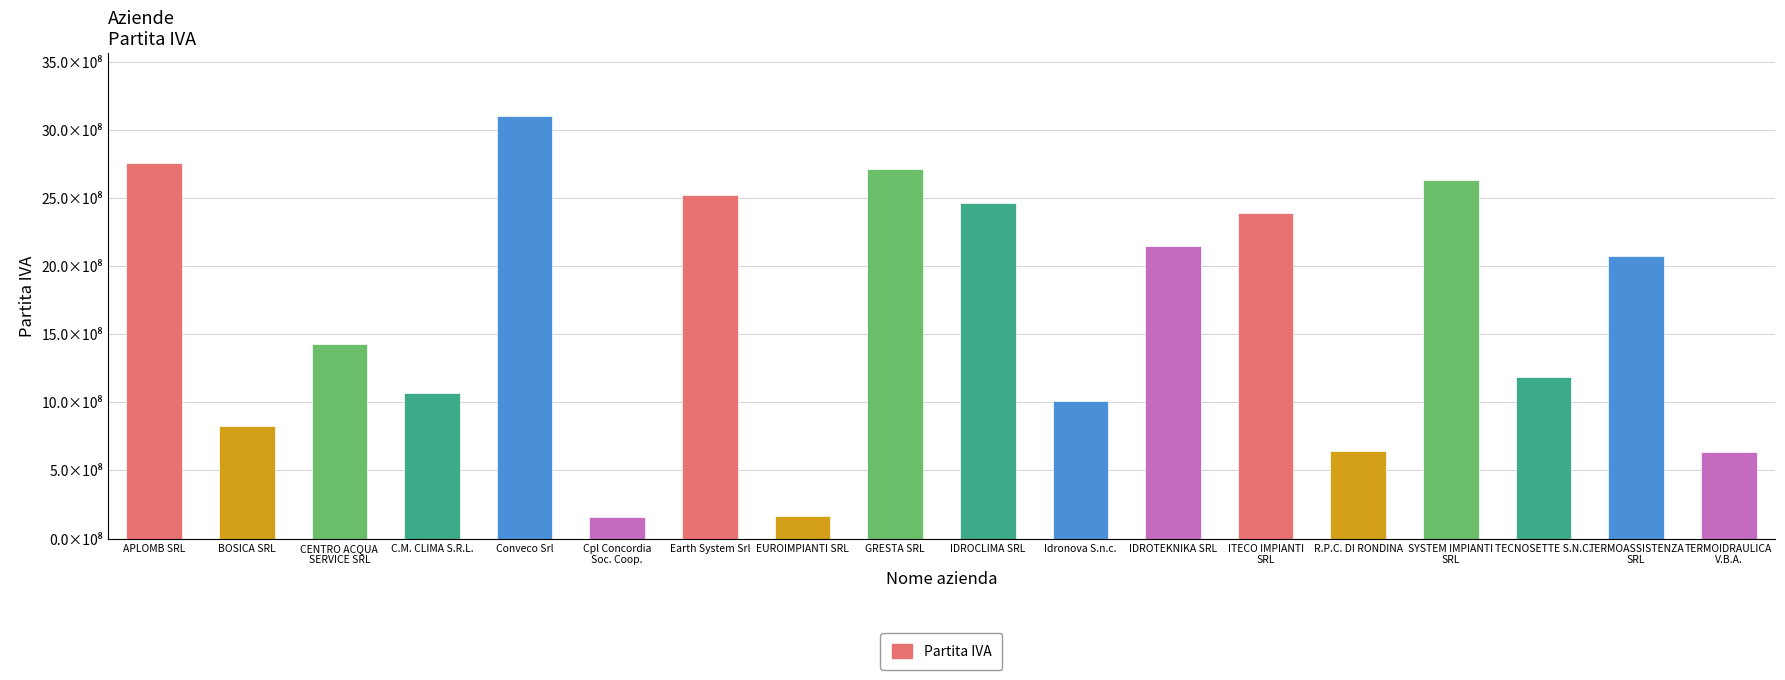

Are the bars horizontal?

No